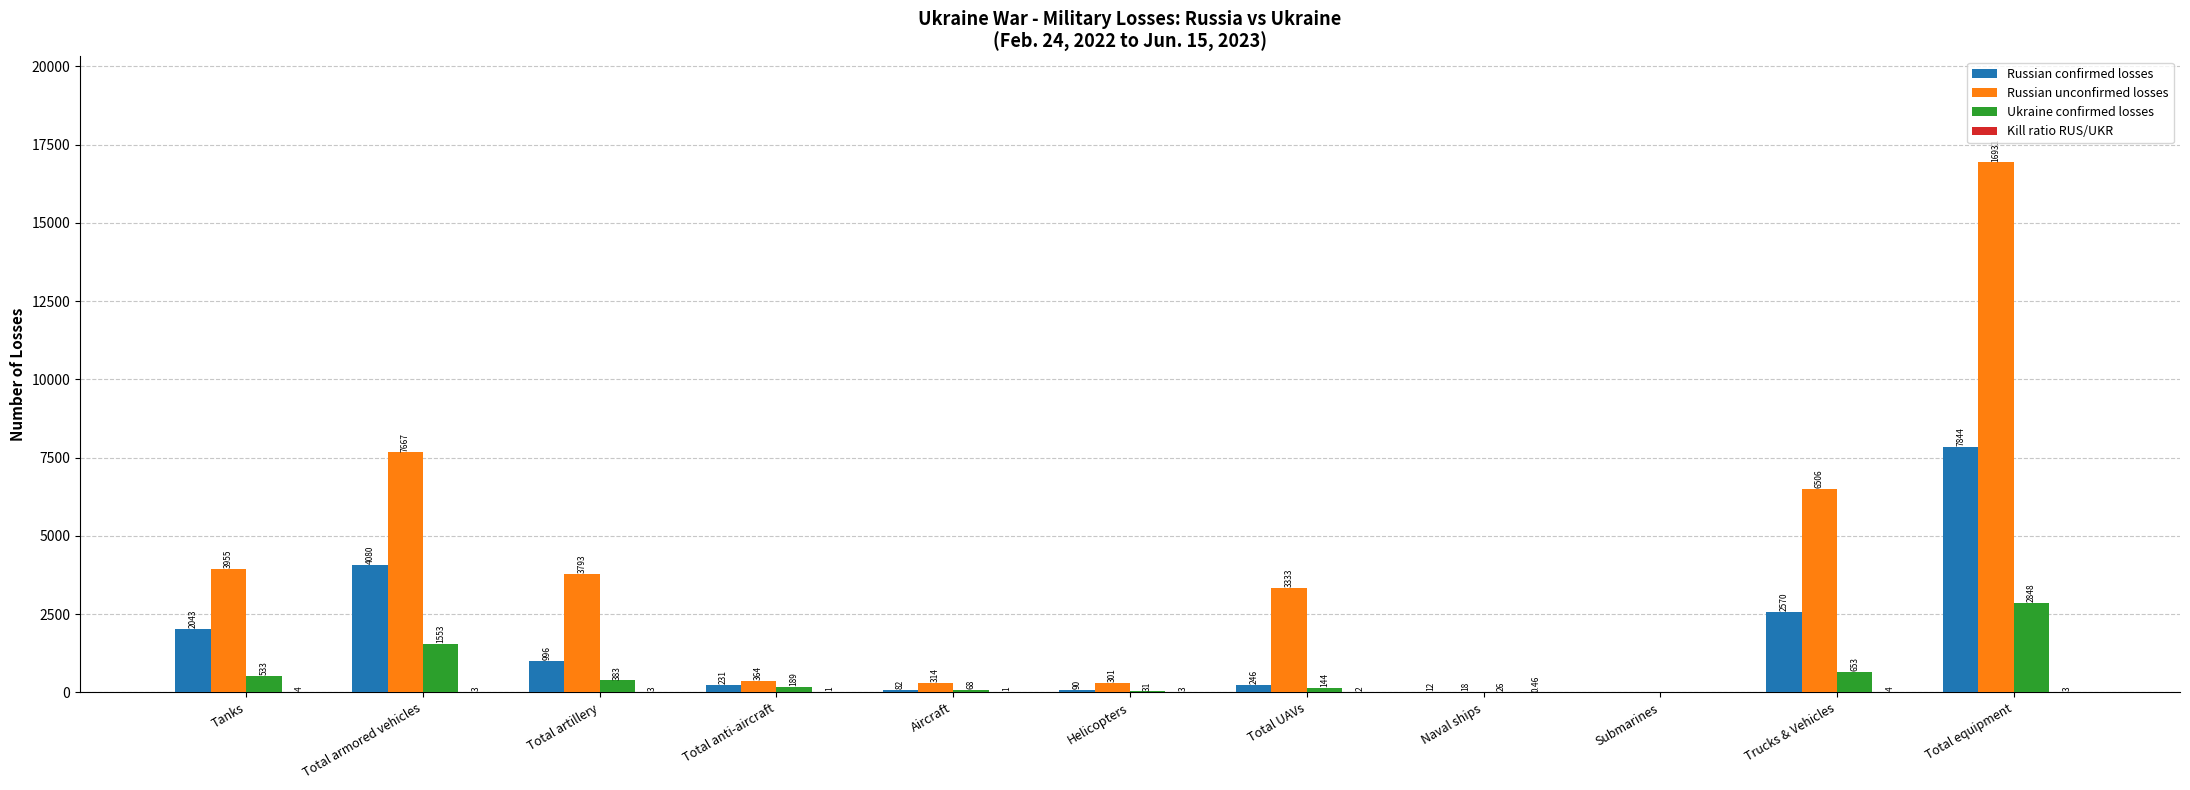

Which series has the largest total across all categories?

Russian unconfirmed losses